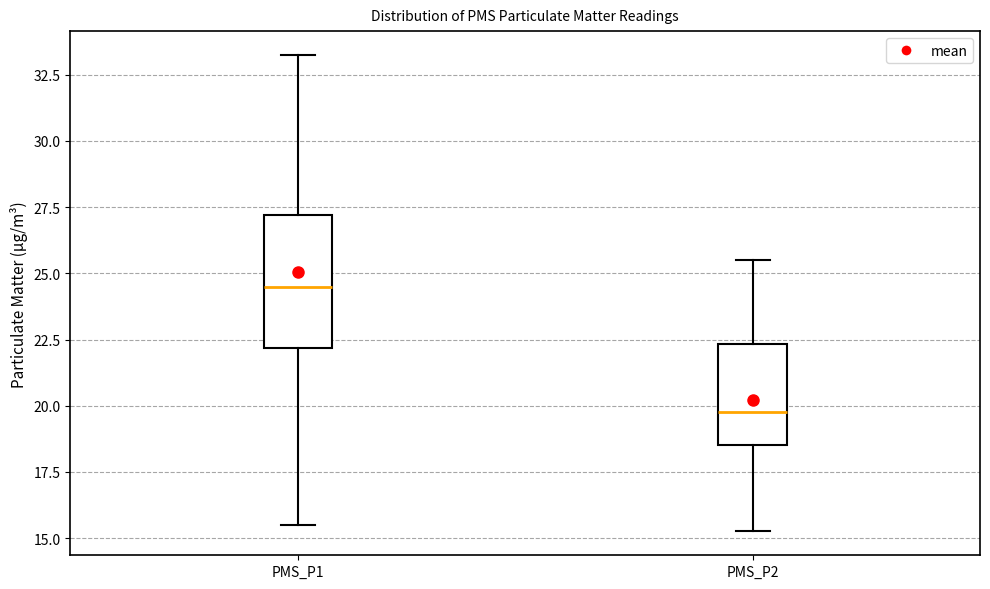

Which box is the tallest, from its lower edge to its upper edge?

PMS_P1